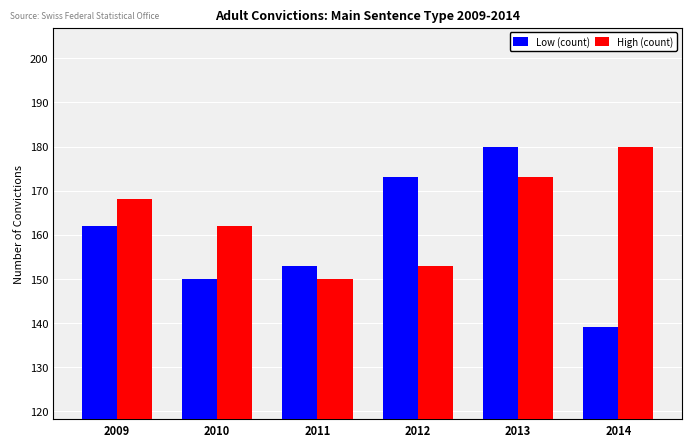

Reading left to right, what are all the values shown in this chart?

Low (count): 162	150	153	173	180	139
High (count): 168	162	150	153	173	180